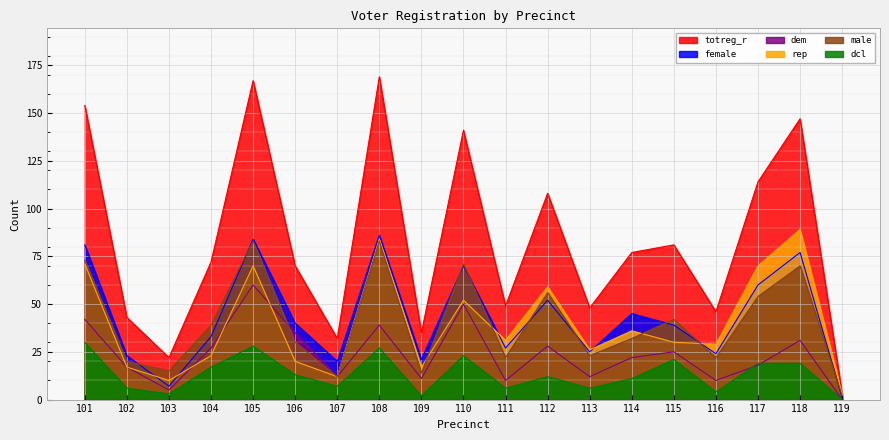

List the series in order of their peak value, lowest first.

dcl, dem, male, female, rep, totreg_r